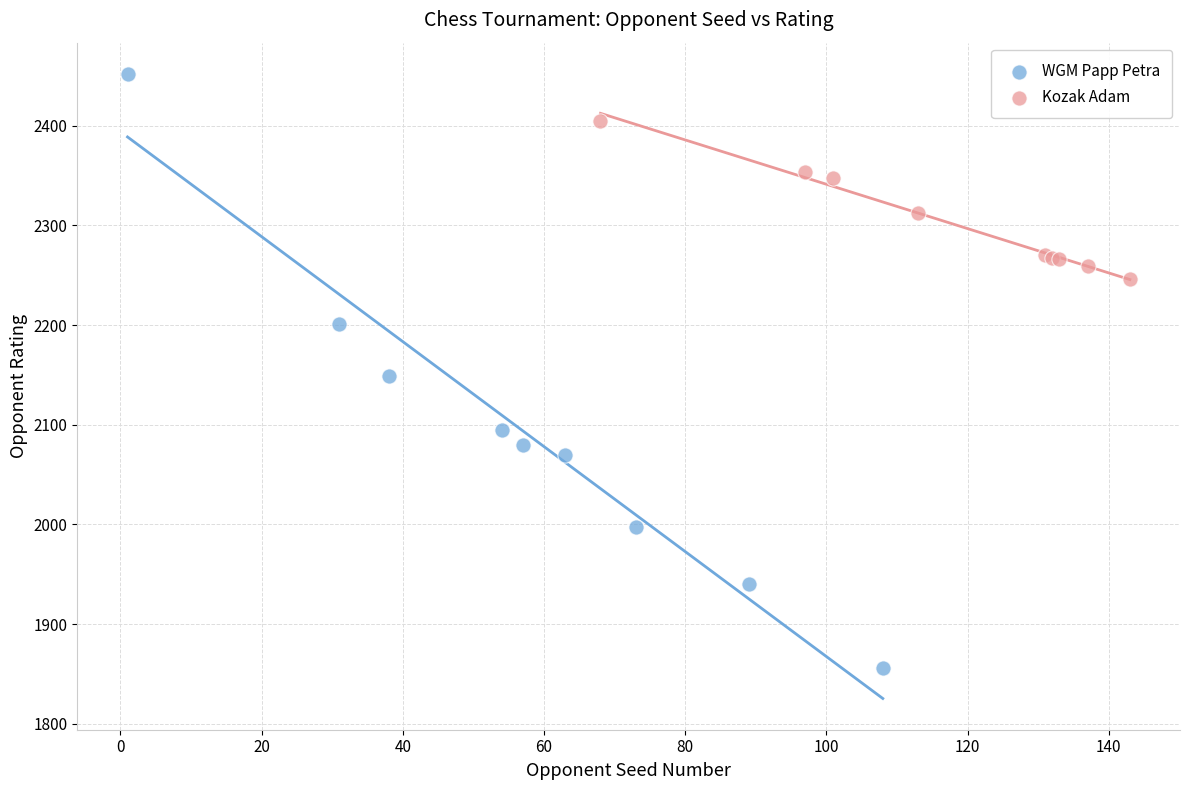

Which series contains the highest Y value?

WGM Papp Petra